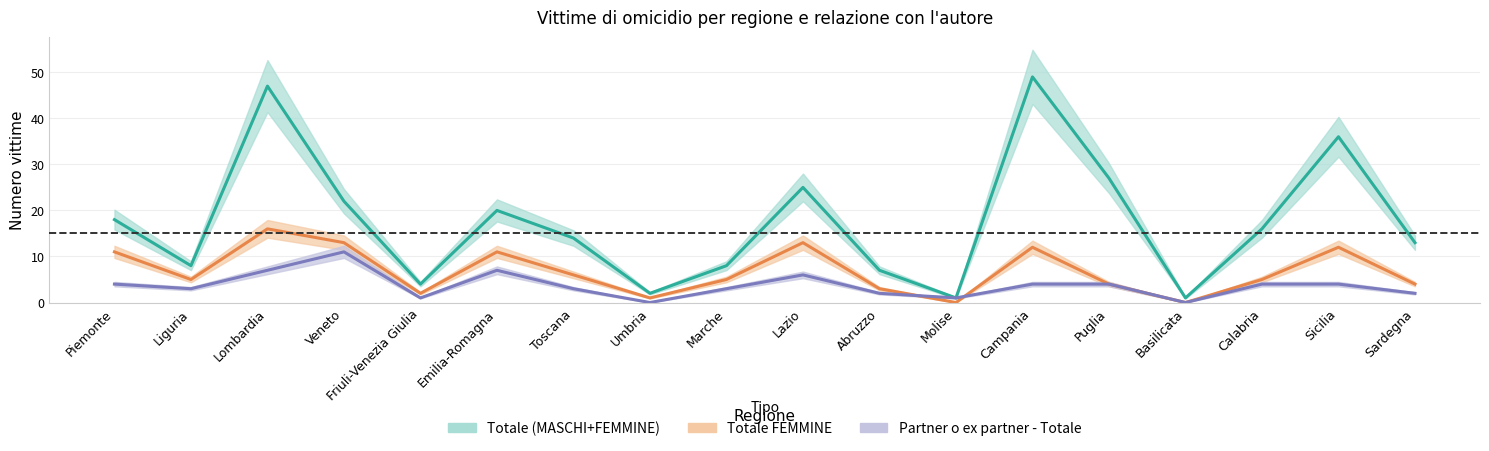

Which category has the highest value in the Totale FEMMINE series?

Lombardia